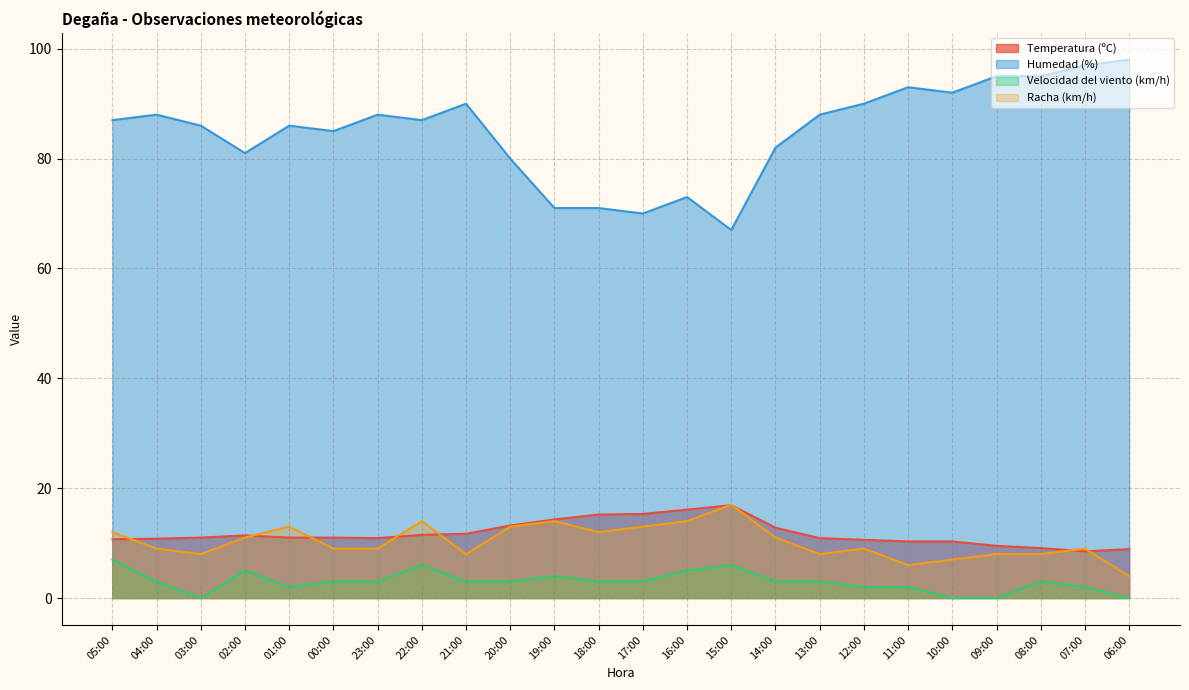

Reading left to right, what are all the values shown in this chart?

Temperatura (ºC): 10.7	10.8	11.0	11.4	11.0	11.0	10.9	11.5	11.7	13.2	14.3	15.2	15.3	16.1	16.9	12.8	10.9	10.6	10.3	10.3	9.5	9.1	8.5	8.9
Humedad (%): 87.0	88.0	86.0	81.0	86.0	85.0	88.0	87.0	90.0	80.0	71.0	71.0	70.0	73.0	67.0	82.0	88.0	90.0	93.0	92.0	95.0	95.0	97.0	98.0
Velocidad del viento (km/h): 7.0	3.0	0.0	5.0	2.0	3.0	3.0	6.0	3.0	3.0	4.0	3.0	3.0	5.0	6.0	3.0	3.0	2.0	2.0	0.0	0.0	3.0	2.0	0.0
Racha (km/h): 12.0	9.0	8.0	11.0	13.0	9.0	9.0	14.0	8.0	13.0	14.0	12.0	13.0	14.0	17.0	11.0	8.0	9.0	6.0	7.0	8.0	8.0	9.0	4.0